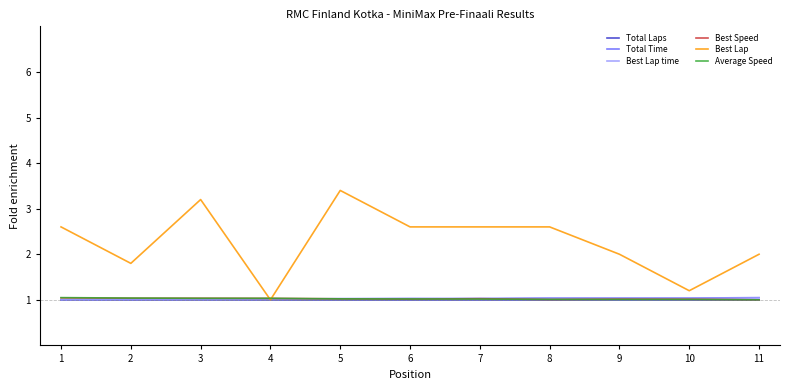

The value of Best Speed at 6 is 1.0. True or false?

True